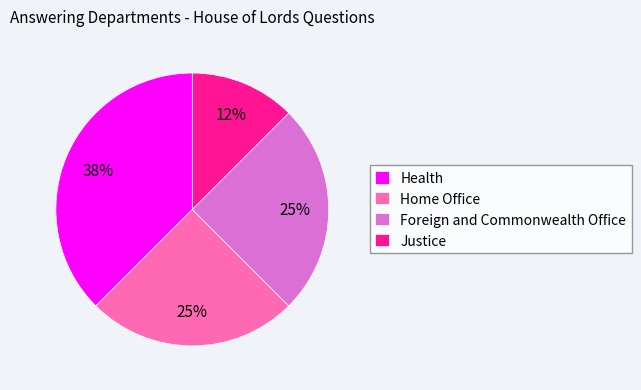

Is it true that Health is 49% of the pie?

False